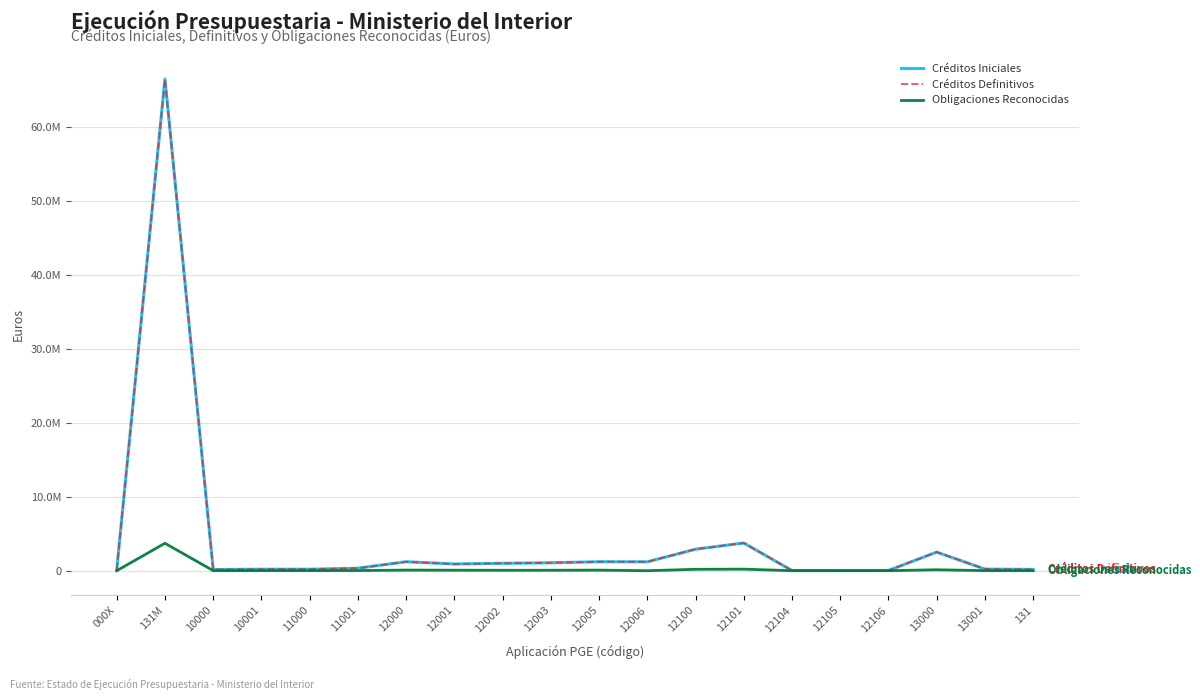

Does the chart display data point markers on the line(s)?

No